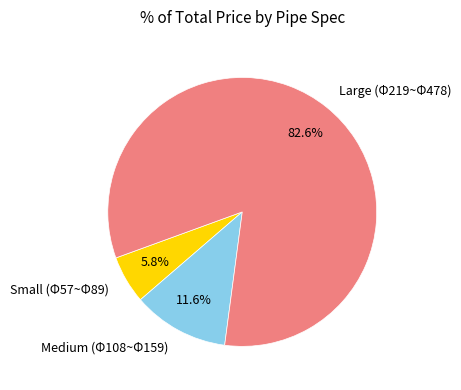

Which category accounts for the majority?

Large (Φ219~Φ478)